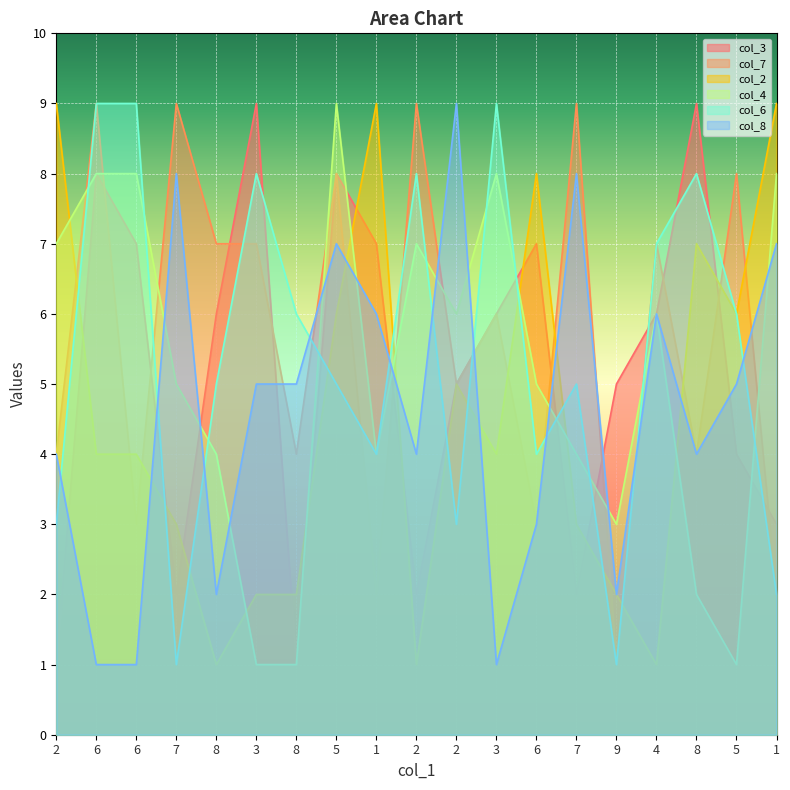

Is it true that col_4 equals 5 at 6?

False